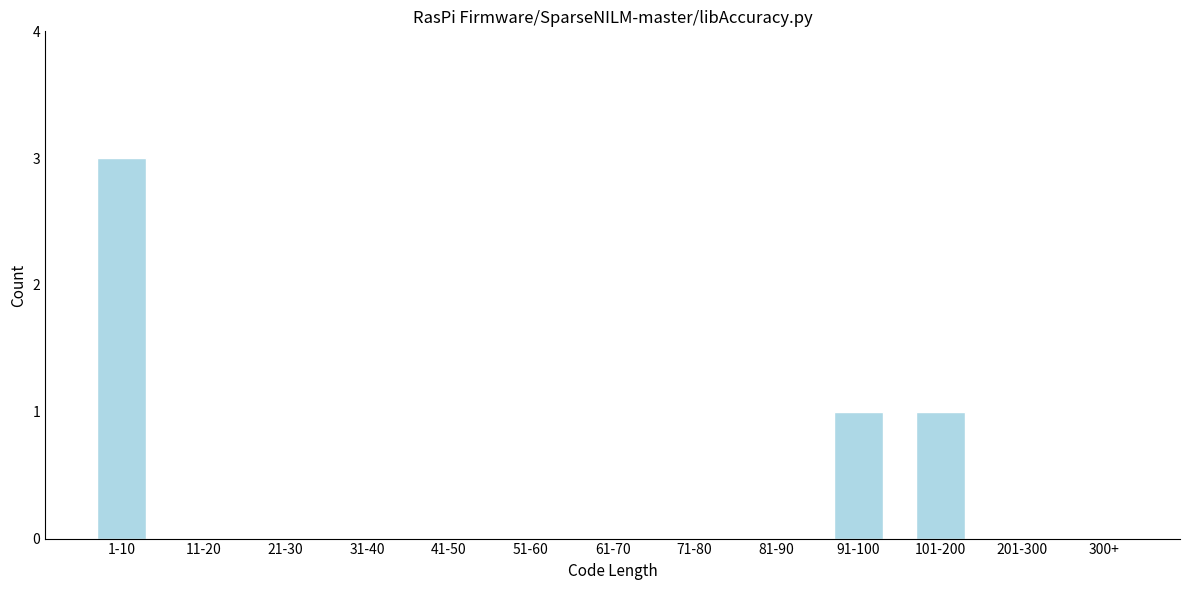

Reading left to right, what are all the values shown in this chart?

1-10=3	11-20=0	21-30=0	31-40=0	41-50=0	51-60=0	61-70=0	71-80=0	81-90=0	91-100=1	101-200=1	201-300=0	300+=0